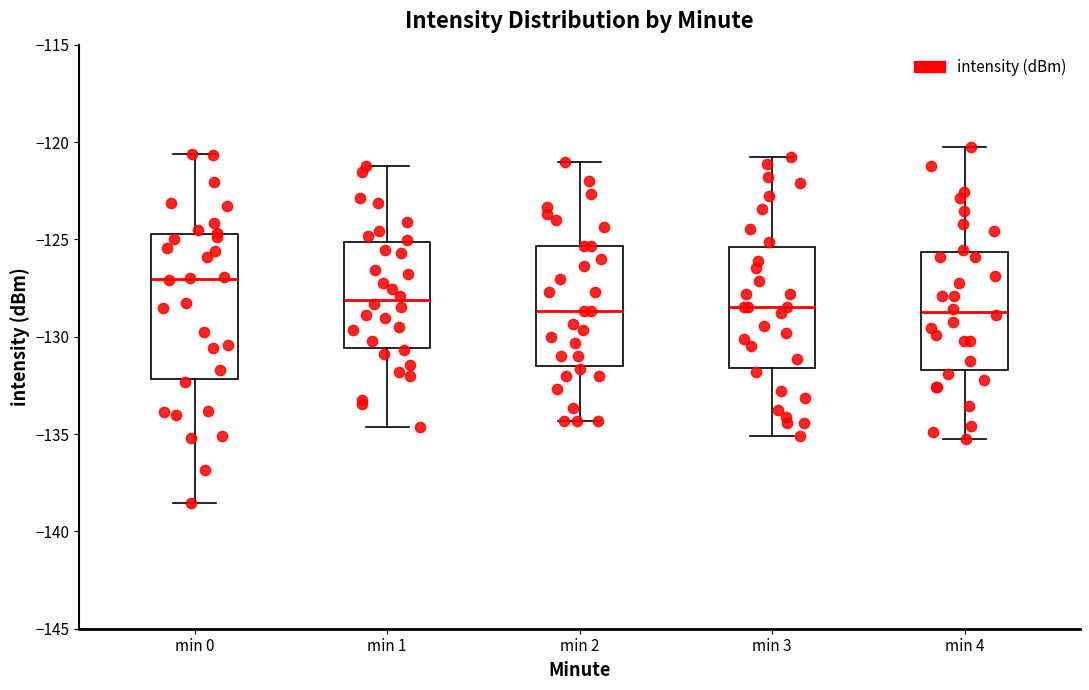

Reading left to right, transcribe this box plot: for each box, give where its median line is, the range the box spans, and where its two whiskers end, as read against the y-axis. The values are not printed on the chart, so give them approximately, as read against the axis.

min 0: median -127.0, box -132.0 to -124.5, whiskers -138.5 to -120.5
min 1: median -128.0, box -130.5 to -125.0, whiskers -134.5 to -121.0
min 2: median -128.5, box -131.5 to -125.5, whiskers -134.5 to -121.0
min 3: median -128.5, box -131.5 to -125.5, whiskers -135.0 to -121.0
min 4: median -128.5, box -131.5 to -125.5, whiskers -135.0 to -120.0